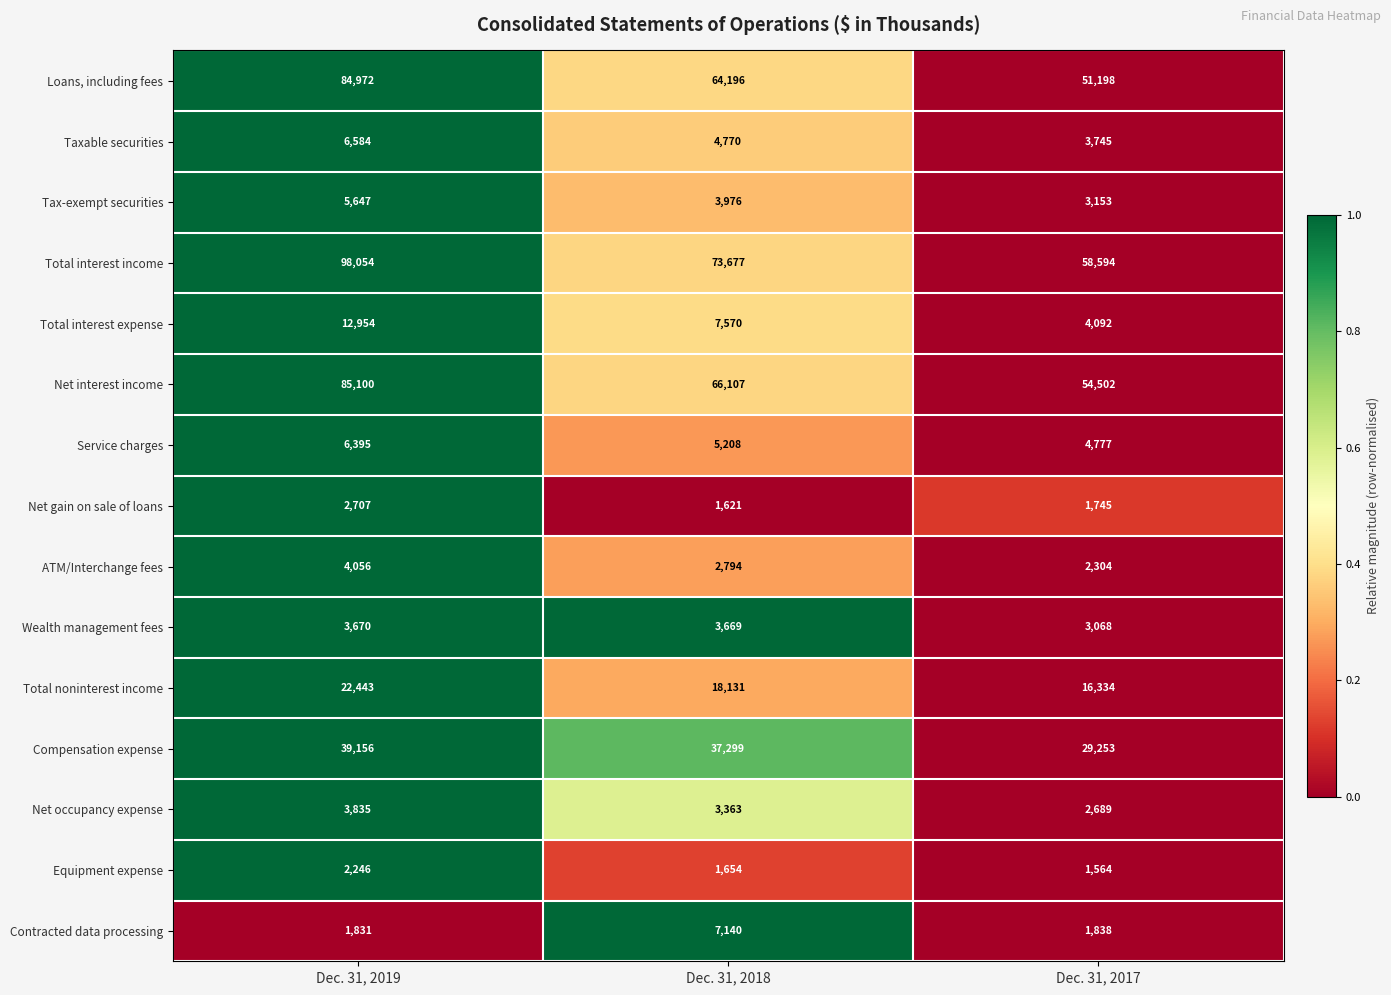

Is it true that Compensation expense equals 44316 at Dec. 31, 2017?

False